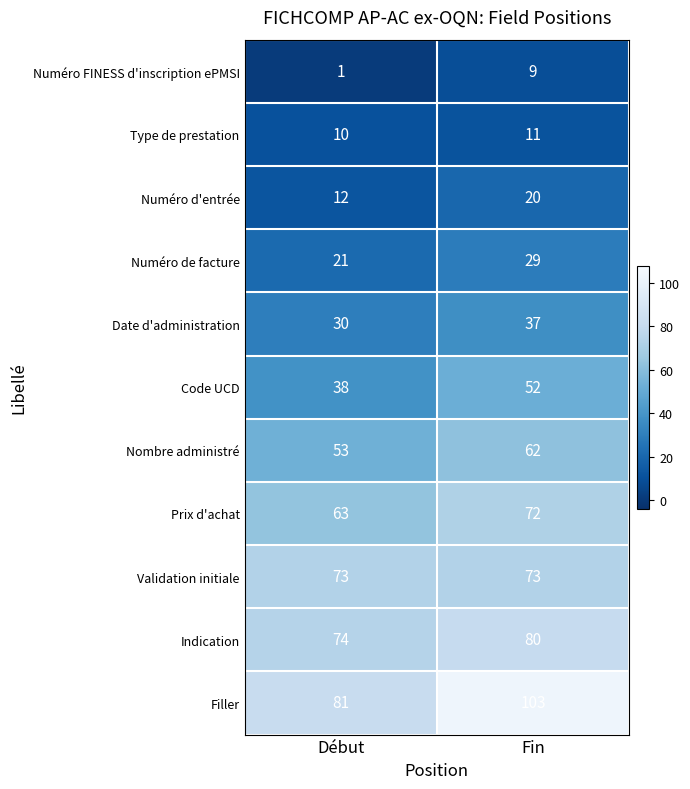

Which label corresponds to the smallest value in the chart?

Début